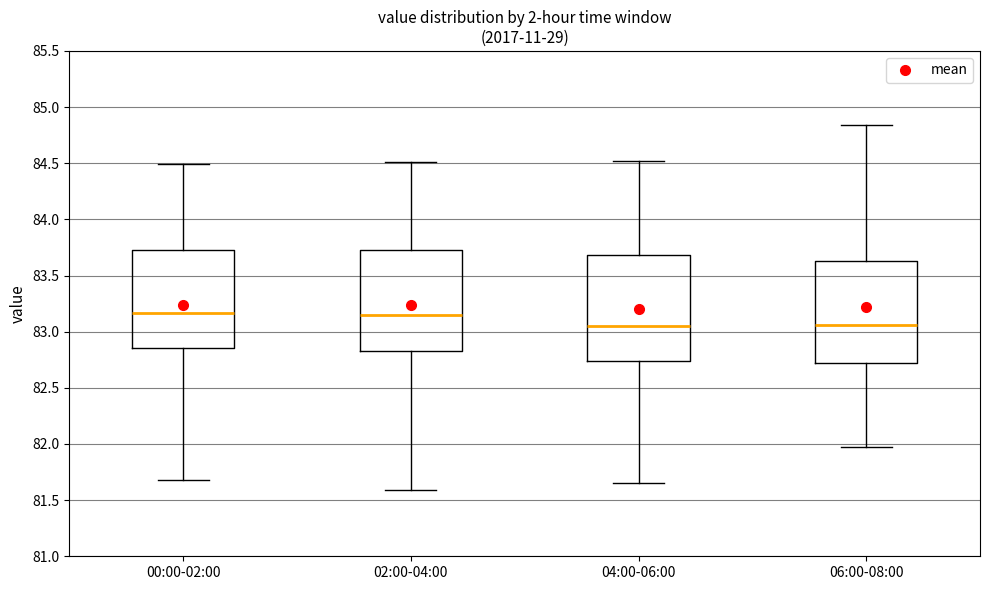

Reading left to right, transcribe this box plot: for each box, give where its median line is, the range the box spans, and where its two whiskers end, as read against the y-axis. The values are not printed on the chart, so give them approximately, as read against the axis.

00:00-02:00: median 83.15, box 82.85 to 83.75, whiskers 81.70 to 84.50
02:00-04:00: median 83.15, box 82.85 to 83.75, whiskers 81.60 to 84.50
04:00-06:00: median 83.05, box 82.75 to 83.70, whiskers 81.65 to 84.50
06:00-08:00: median 83.05, box 82.70 to 83.65, whiskers 81.95 to 84.85